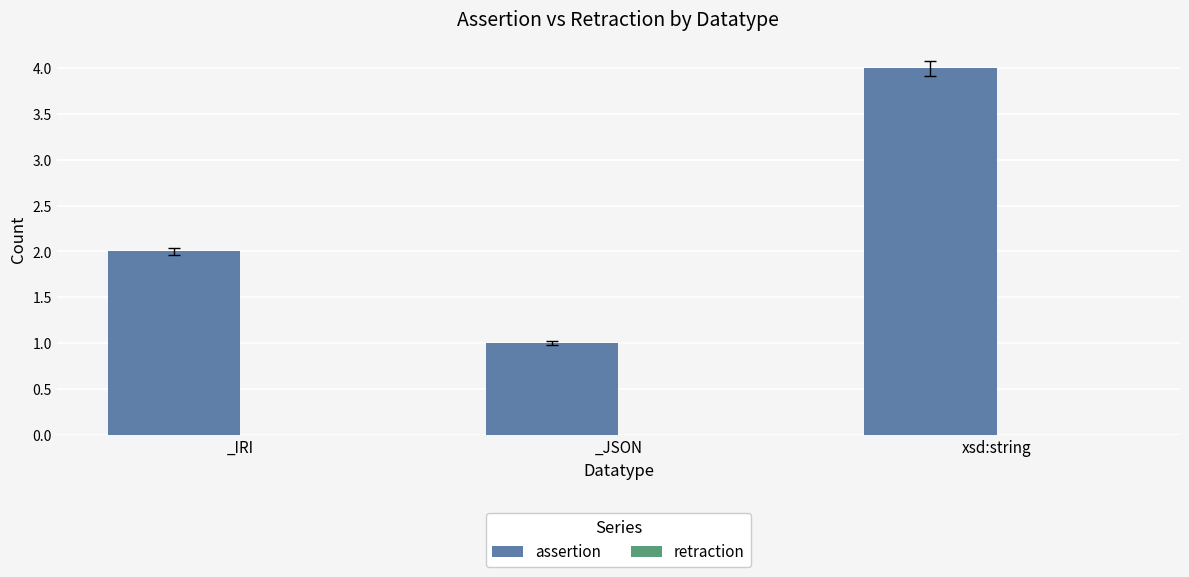

List the labels in order of value, largest first.

xsd:string, _IRI, _JSON